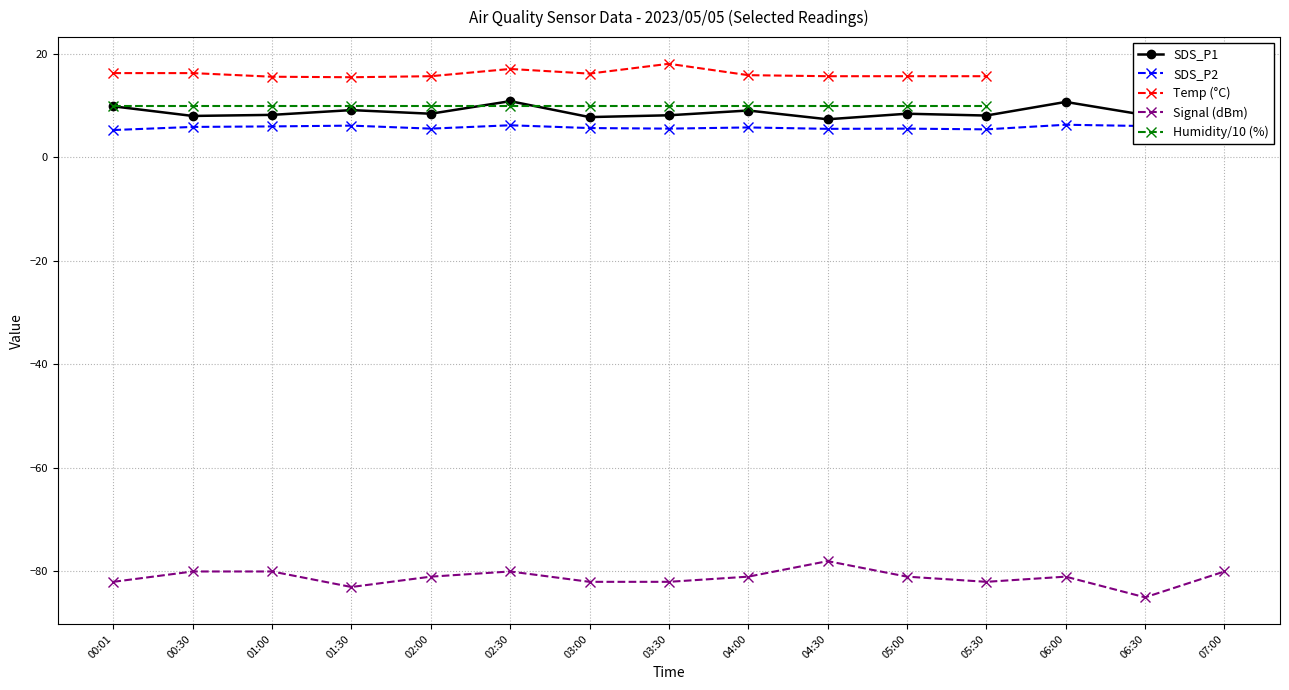

List the series in order of their peak value, lowest first.

Signal (dBm), SDS_P2, Humidity/10 (%), SDS_P1, Temp (°C)